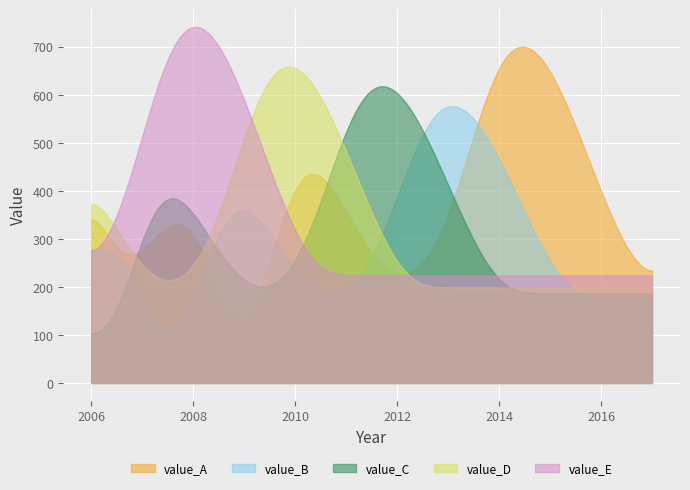

List the series in order of their peak value, highest first.

value_E, value_A, value_D, value_C, value_B